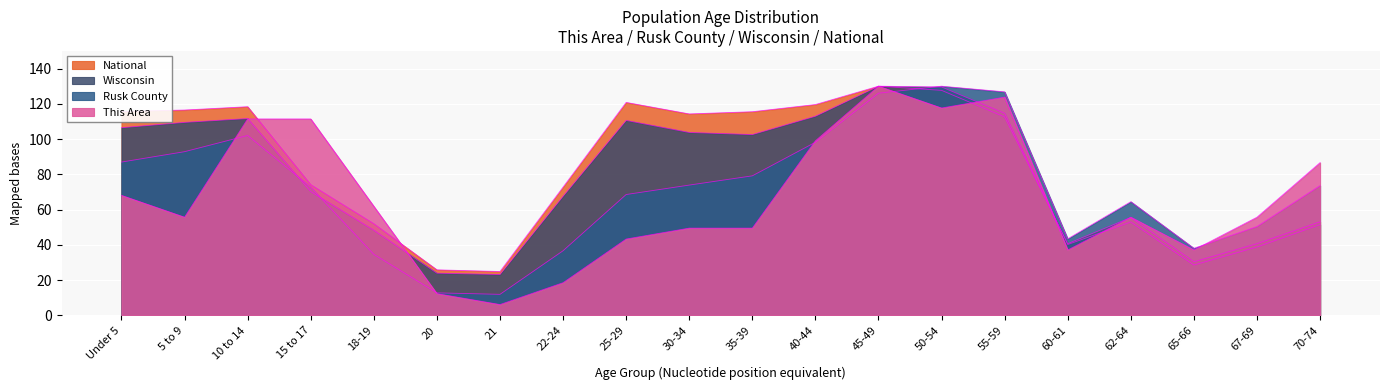

What is the approximate value of Rusk County at 62-64?

64.5